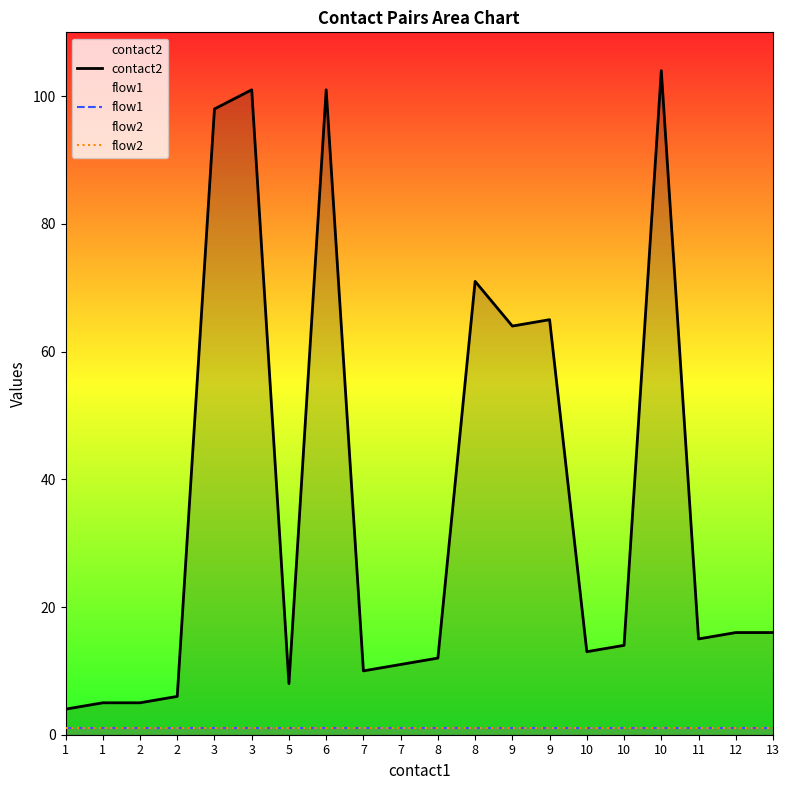

Where is the first local maximum for contact2?

3